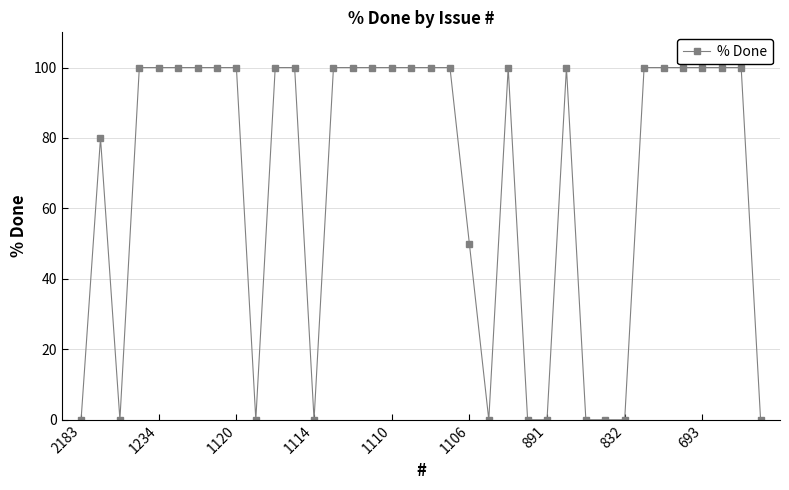

What is the maximum value shown in the chart?

100